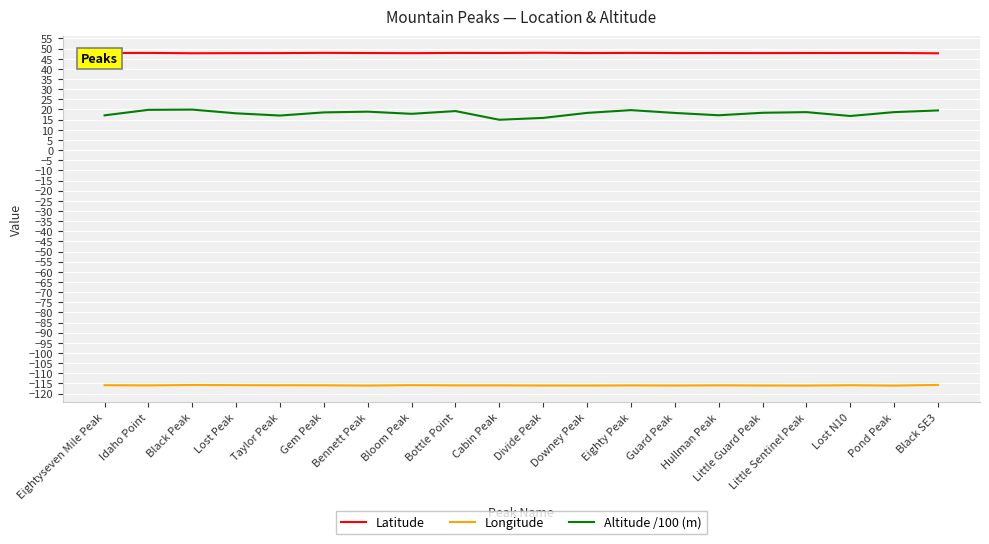

How many distinct data groups are displayed?

3